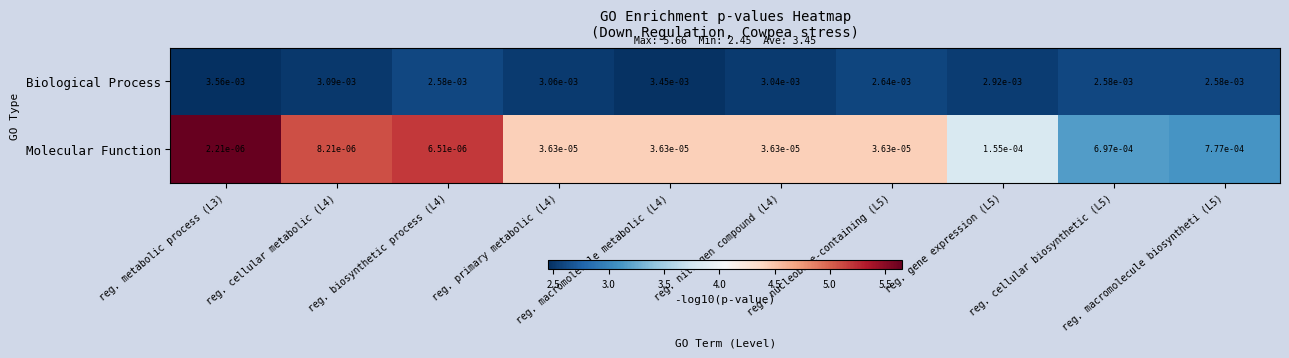

Which label corresponds to the largest value in the chart?

reg. metabolic process (L3)